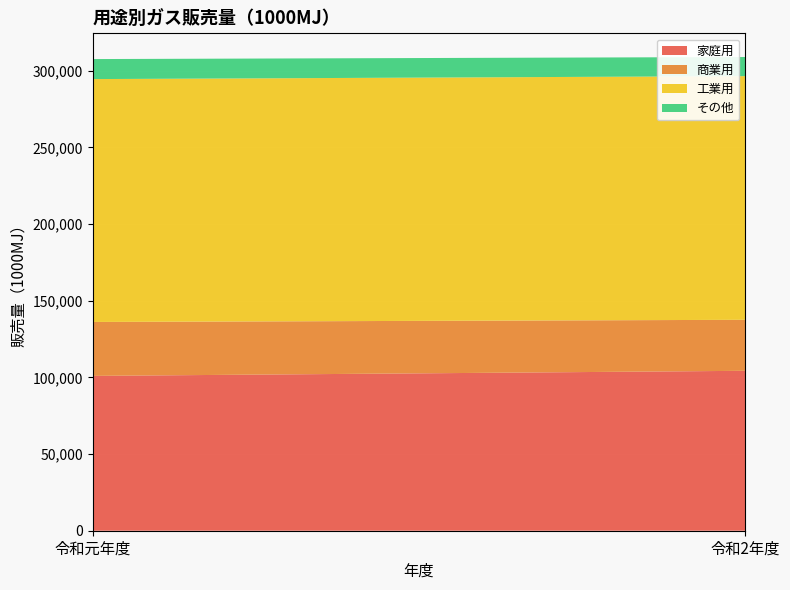

Reading right to left, list all the values displayed in this chart.

家庭用: 令和2年度=104273	令和元年度=100955
商業用: 令和2年度=33257	令和元年度=35161
工業用: 令和2年度=158878	令和元年度=158365
その他: 令和2年度=12464	令和元年度=13054